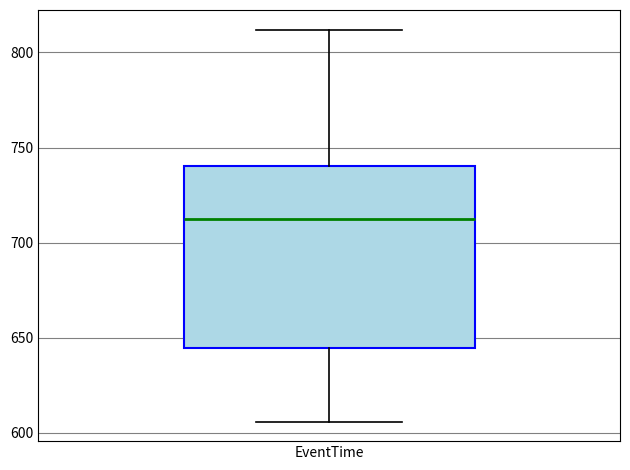

Transcribe this box plot: give where the median line is, the range the box spans, and where the two whiskers end, as read against the y-axis. The values are not printed on the chart, so give them approximately, as read against the axis.

median 715, box 645 to 740, whiskers 605 to 810